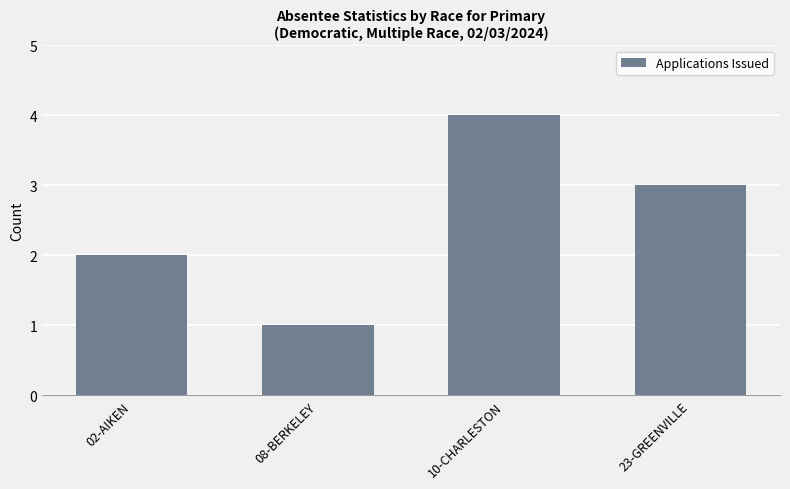

Reading left to right, transcribe all the data shown in this chart.

2	1	4	3